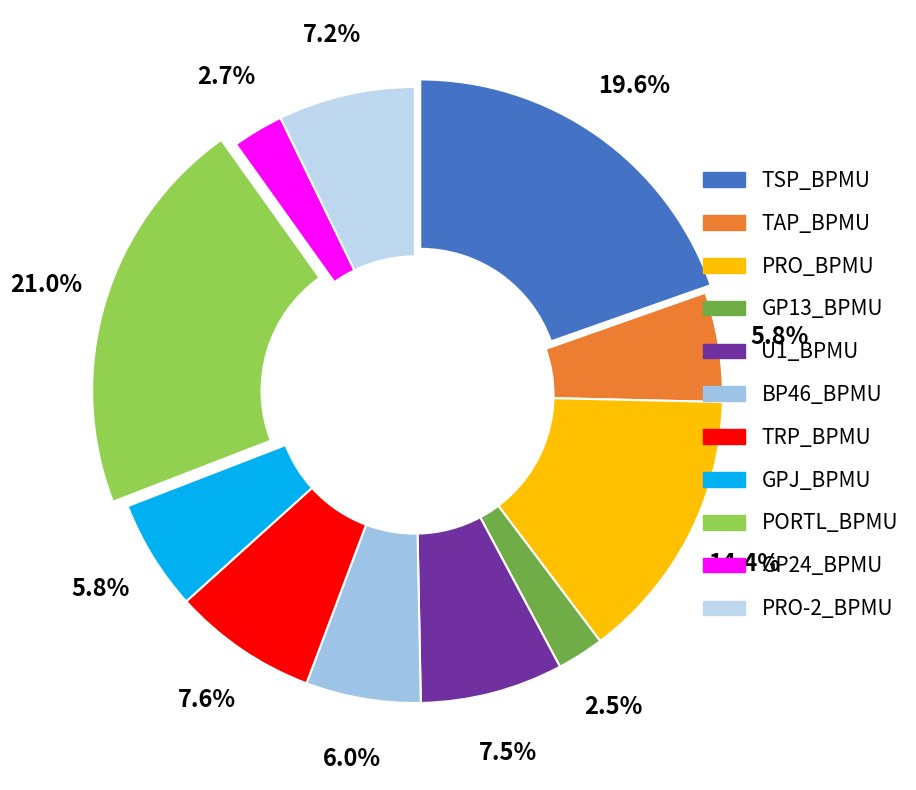

Count the number of slices in the pie.

11